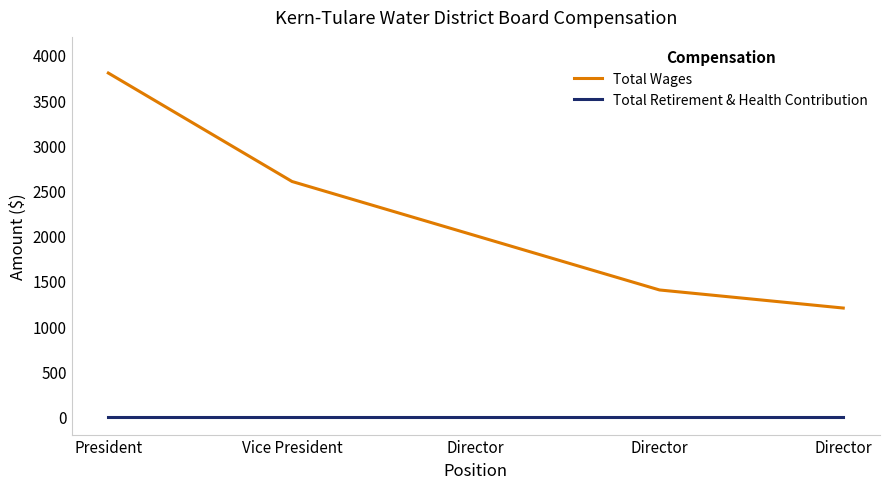

At which category is the sum across all series the highest?

President